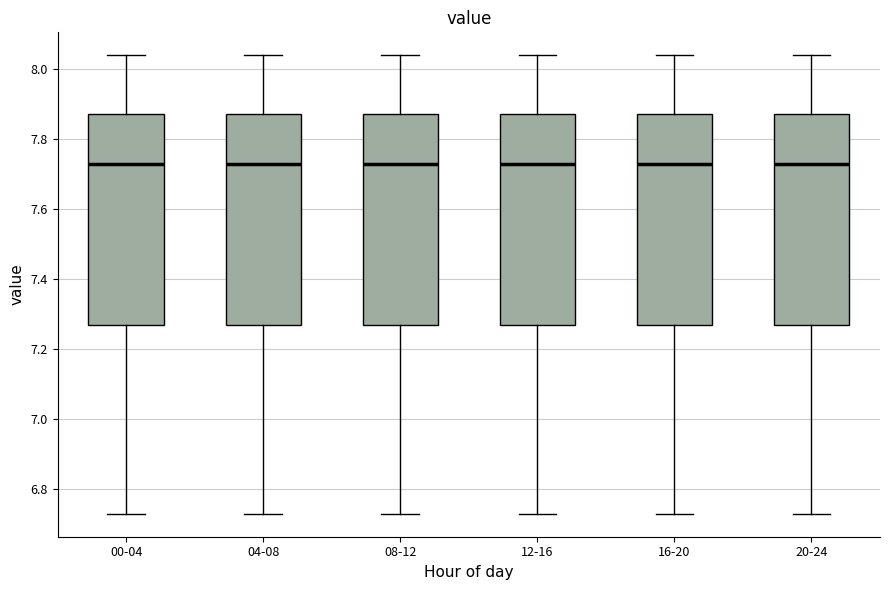

Reading left to right, read every box against the y-axis: the position of its median line, the range the box covers, and the ends of its whiskers. The values are not printed on the chart, so give them approximately, as read against the axis.

00-04: median 7.74, box 7.28 to 7.88, whiskers 6.74 to 8.04
04-08: median 7.74, box 7.28 to 7.88, whiskers 6.74 to 8.04
08-12: median 7.74, box 7.28 to 7.88, whiskers 6.74 to 8.04
12-16: median 7.74, box 7.28 to 7.88, whiskers 6.74 to 8.04
16-20: median 7.74, box 7.28 to 7.88, whiskers 6.74 to 8.04
20-24: median 7.74, box 7.28 to 7.88, whiskers 6.74 to 8.04